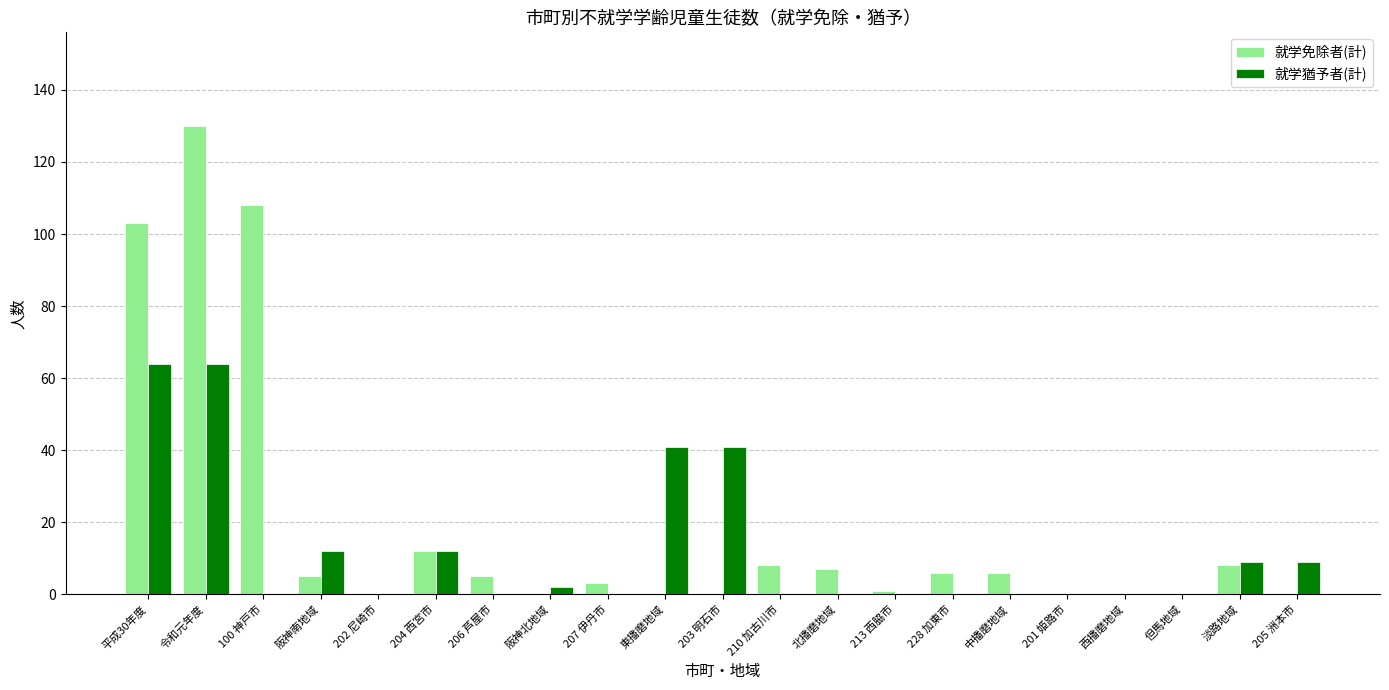

How many distinct data groups are displayed?

2